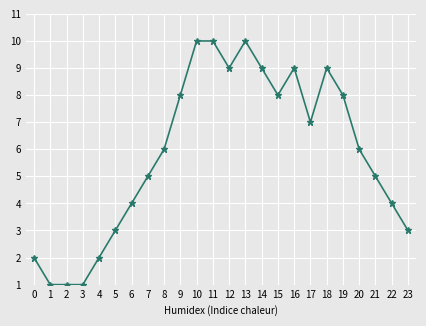

Is it true that the value at 7 is 9?

False